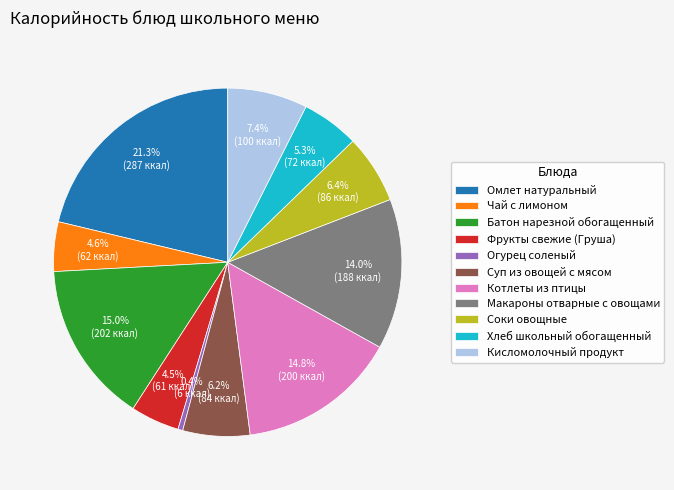

Do Огурец соленый and Кисломолочный продукт together represent more than half of the pie?

No